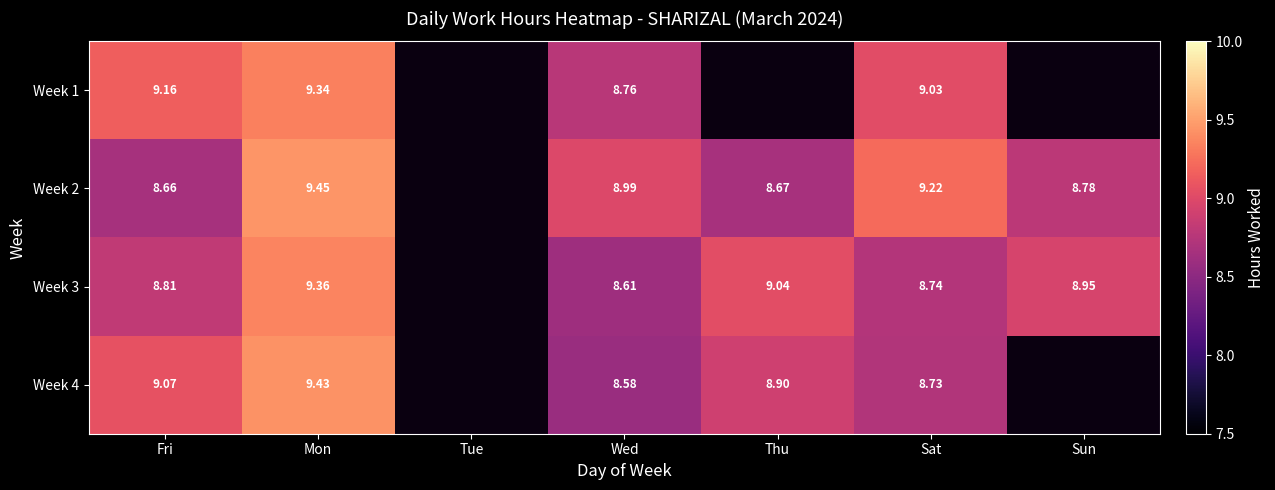

What is the total value across all series at Mon?

37.6